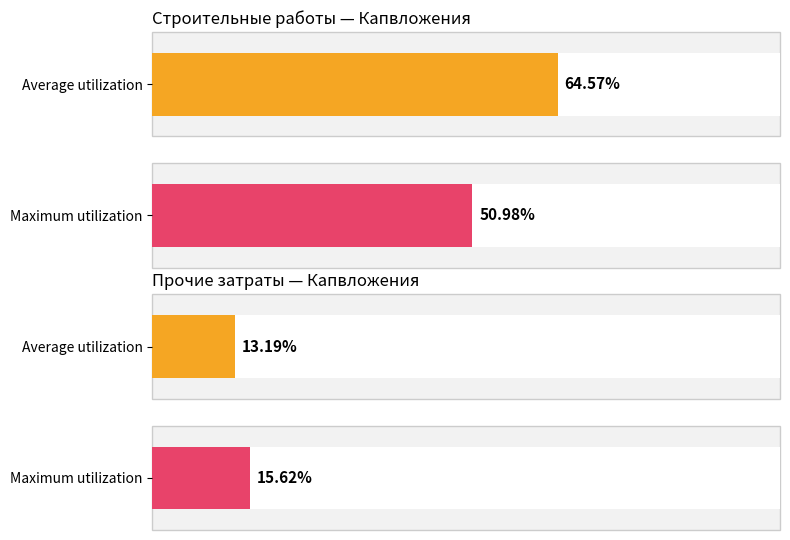

True or false: Average utilization has a value of 0.2 at проектно-изыскательские работы (факт).

False